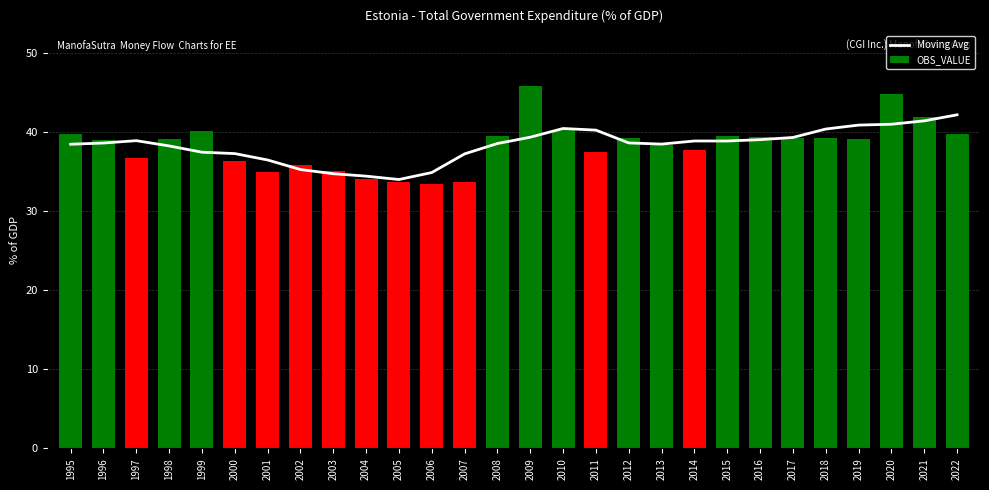

At which label is Moving Avg closest to 38?

1998